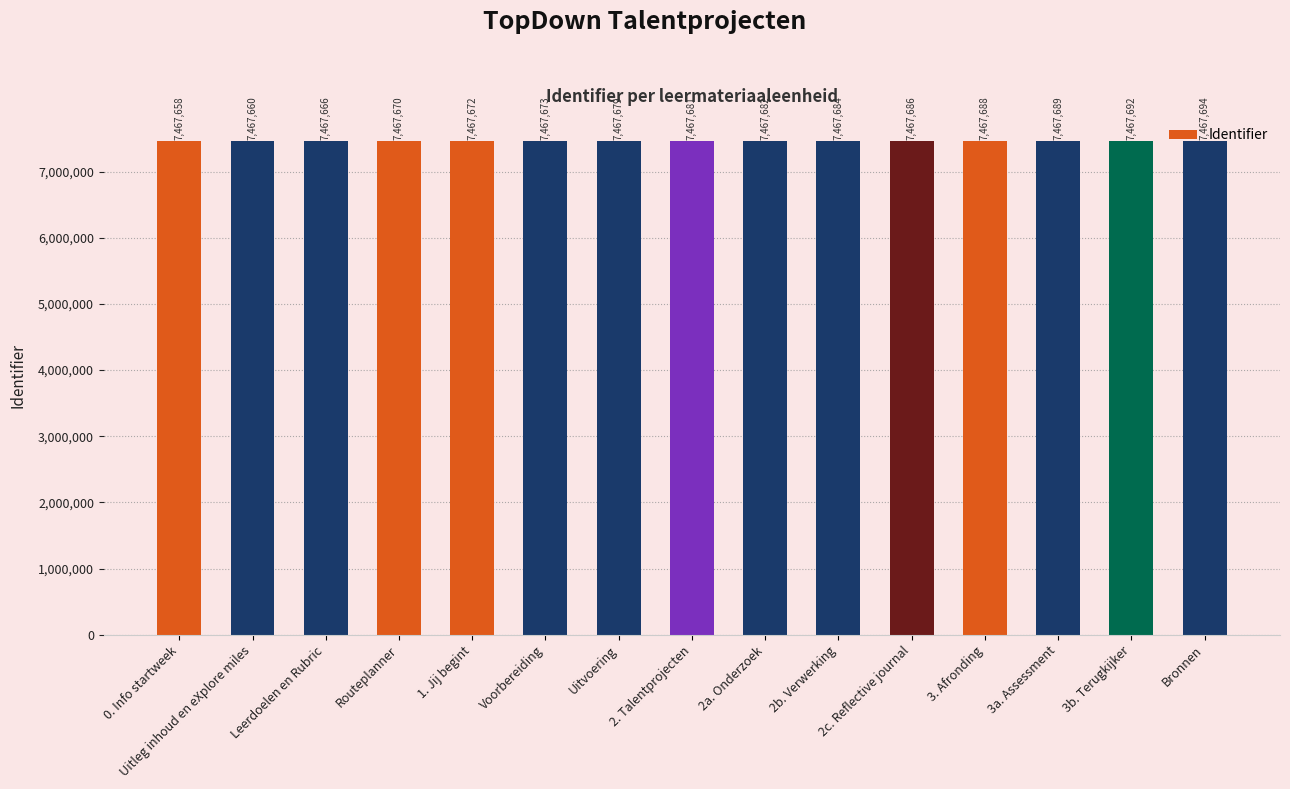

What is the ratio of the value at 0. Info startweek to the value at 3b. Terugkijker?

1.0